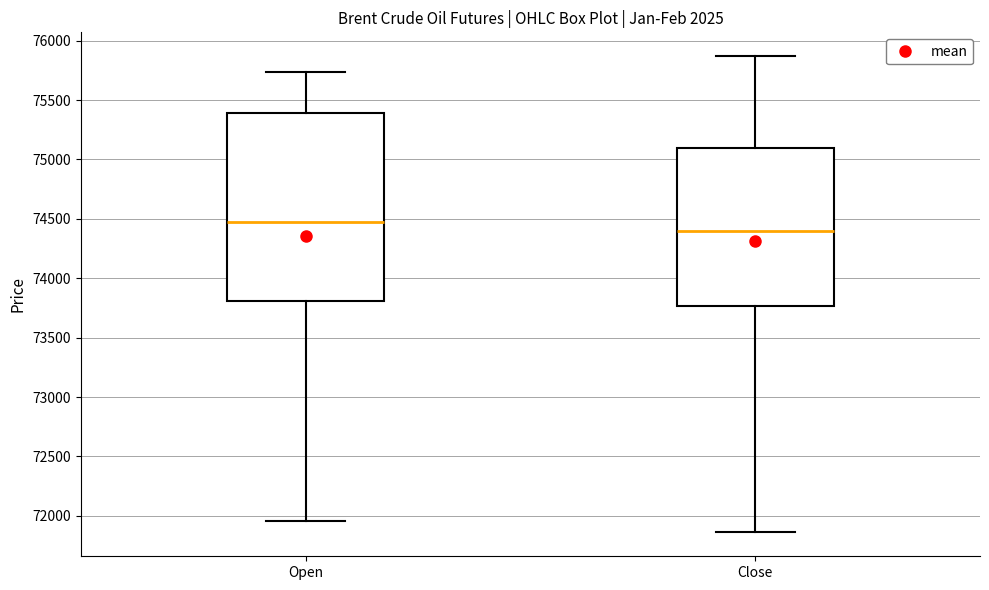

Which box's median line is the lowest?

Close